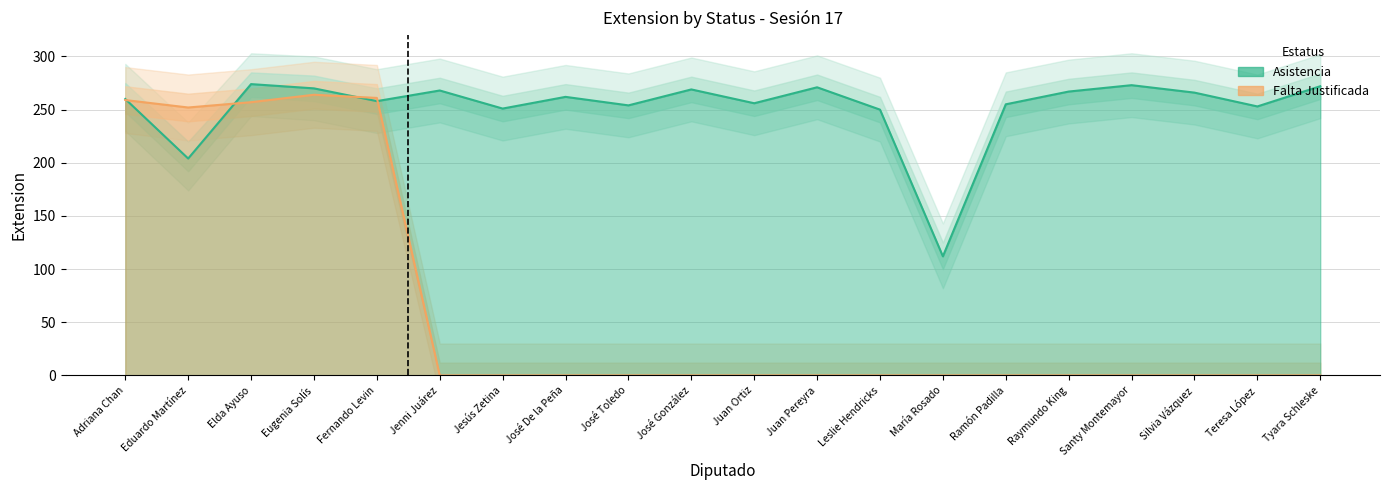

What position from the right is Adriana Chan?

20